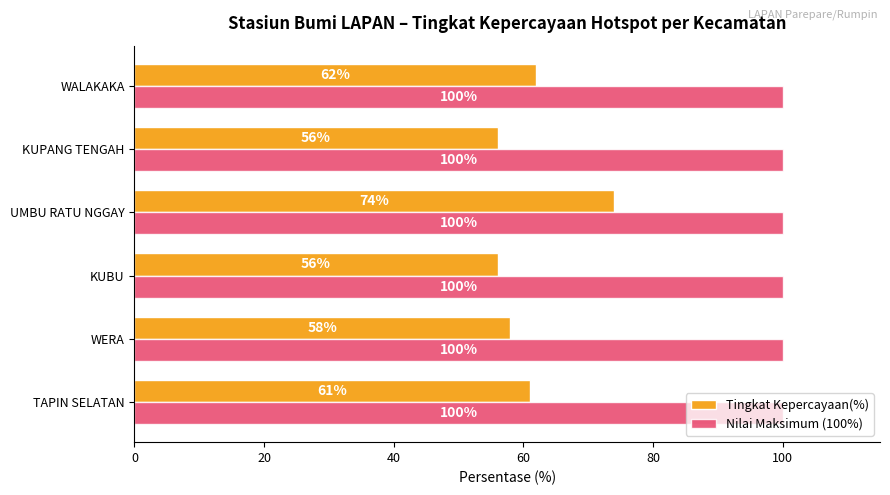

Which series has the largest total across all categories?

Nilai Maksimum (100%)